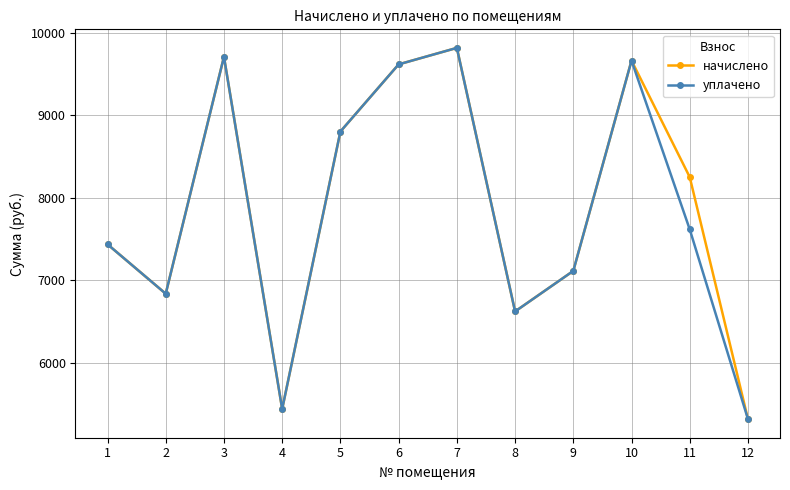

What is the maximum value for уплачено?

9815.0